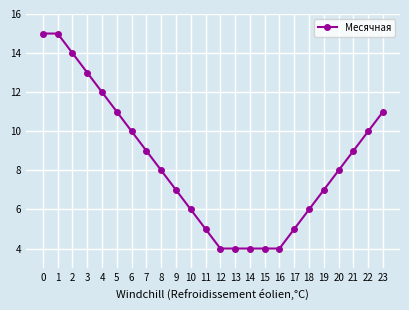

What is the approximate value at 0?

15